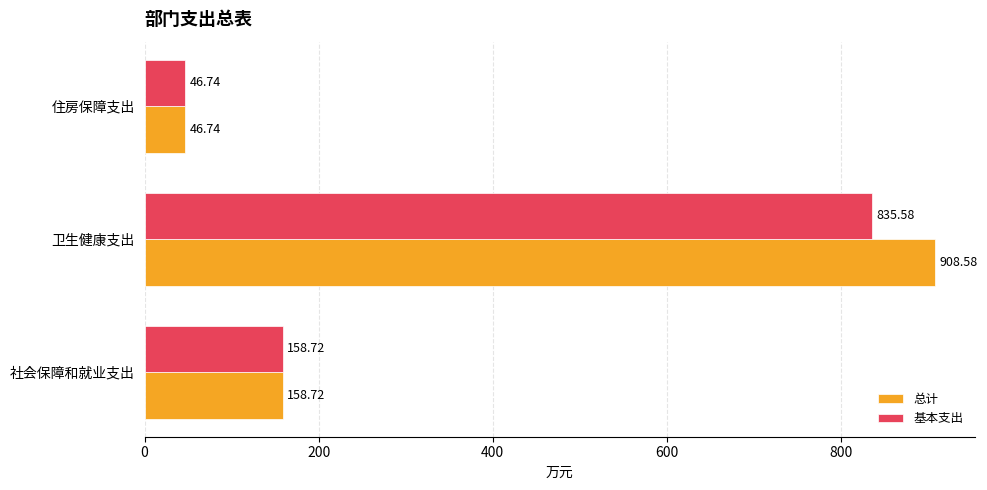

List the series in order of their overall mean, lowest first.

基本支出, 总计